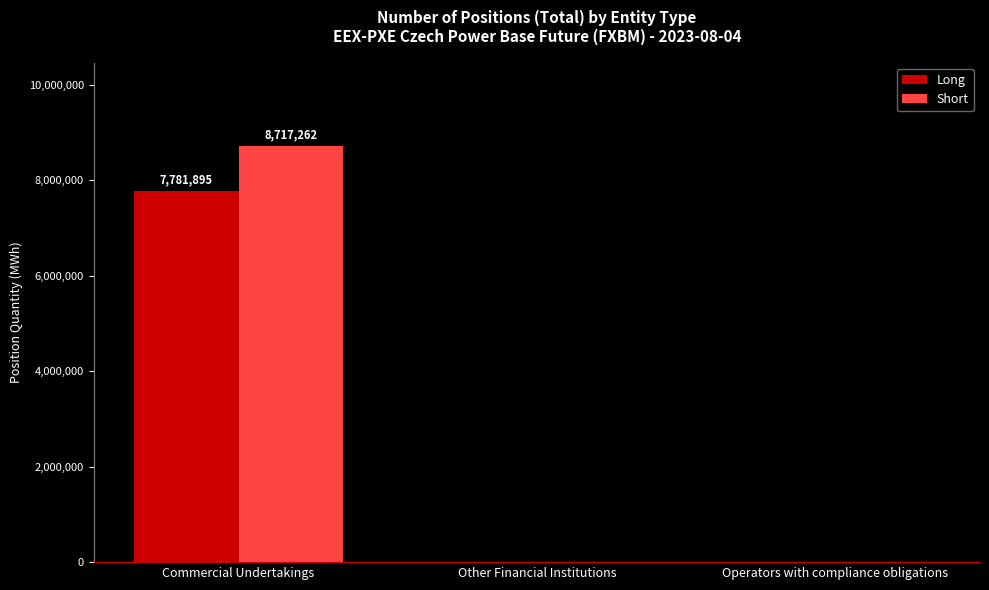

What is the total value across all series at Commercial Undertakings?

16499157